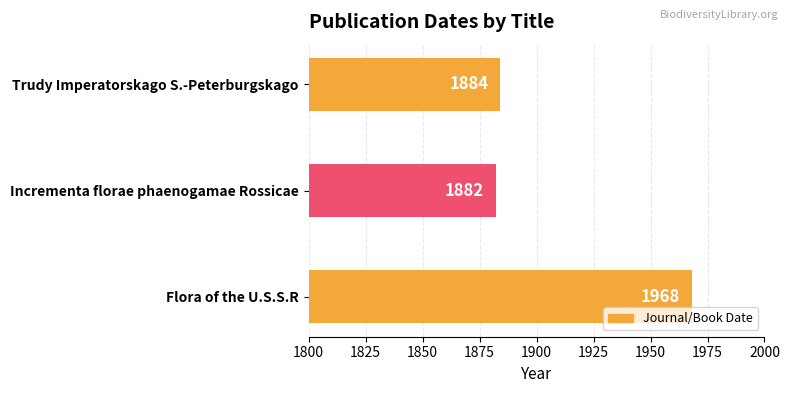

How many values are below 1884?

1